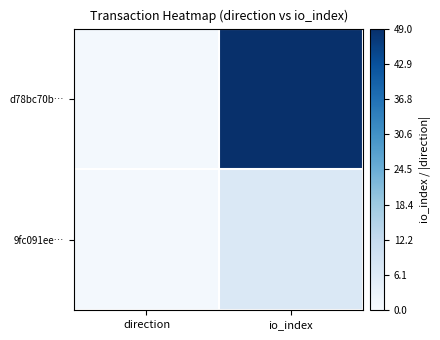

Count the number of categories in the chart.

2